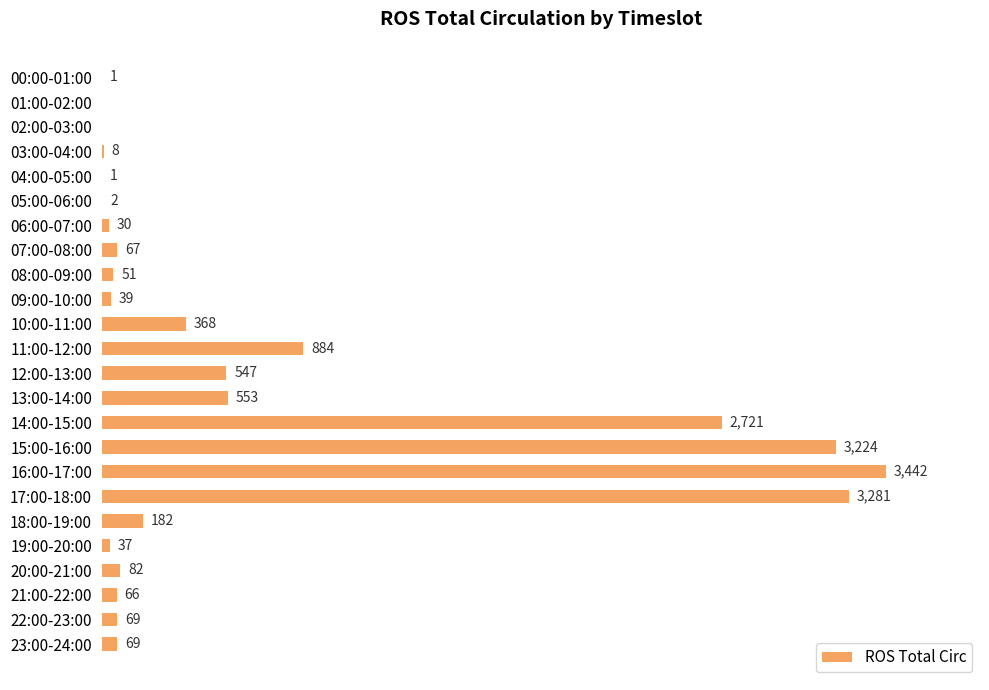

Which label corresponds to the largest value in the chart?

16:00-17:00